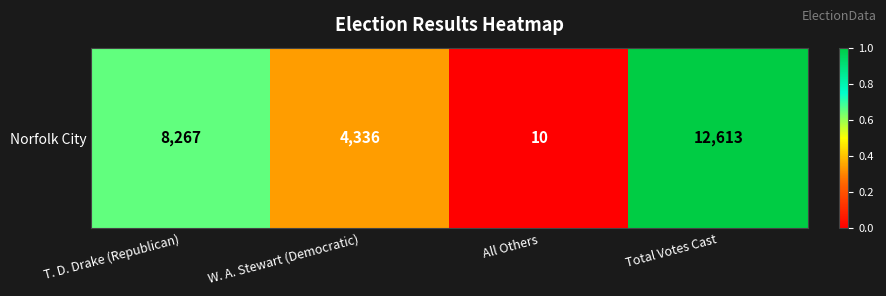

Reading left to right, transcribe all the data shown in this chart.

0.7	0.3	0.0	1.0